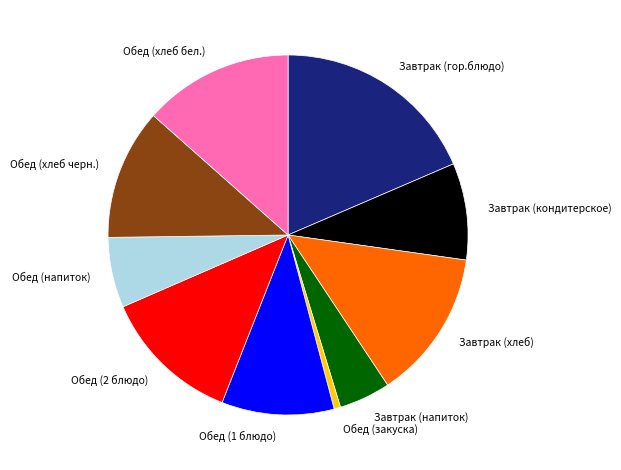

Which category has the biggest portion of the pie?

Завтрак (гор.блюдо)